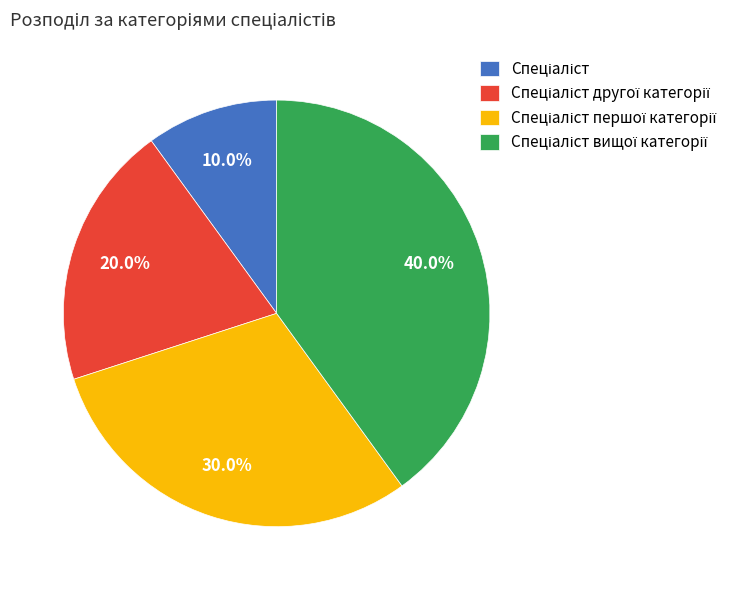

Does any single category account for the majority?

No